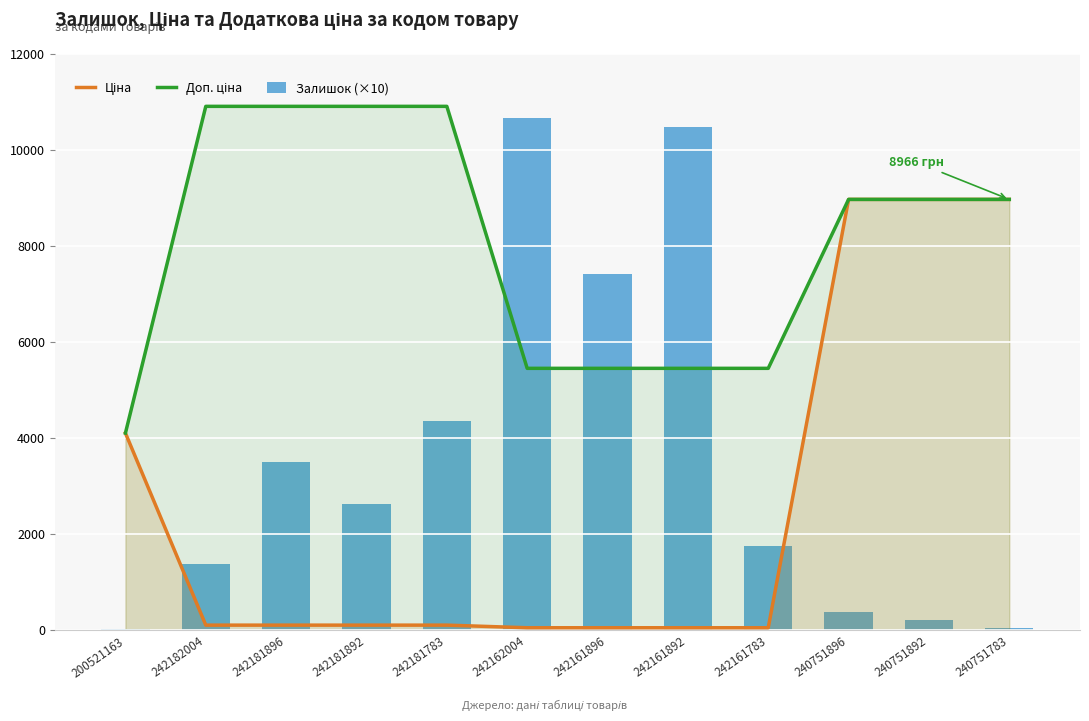

The value of Доп. ціна at 242181892 is 15449.7. True or false?

False